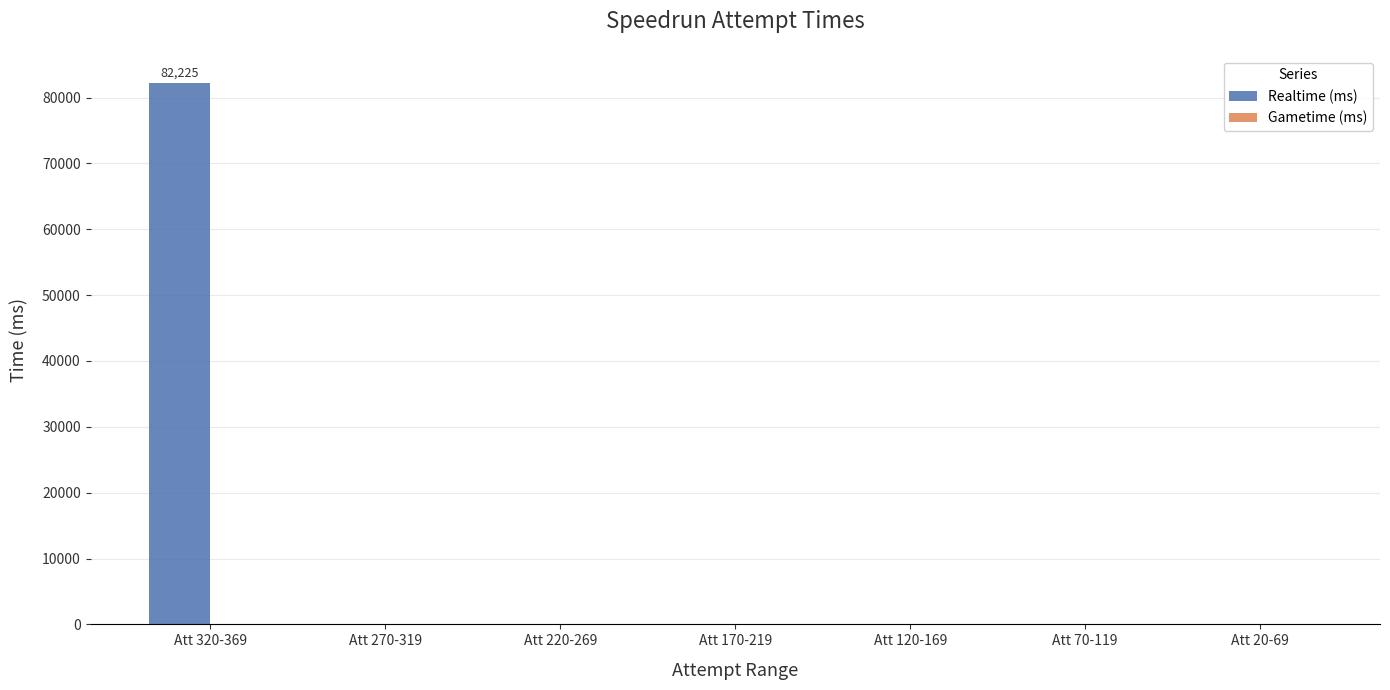

What is the greatest value displayed?

82225